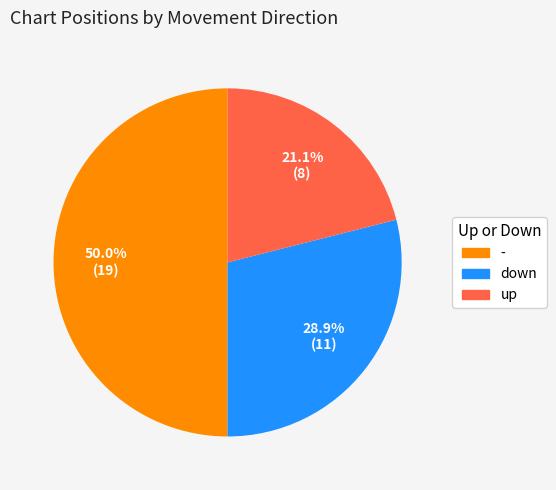

What percentage do - and down together represent?

78.9%